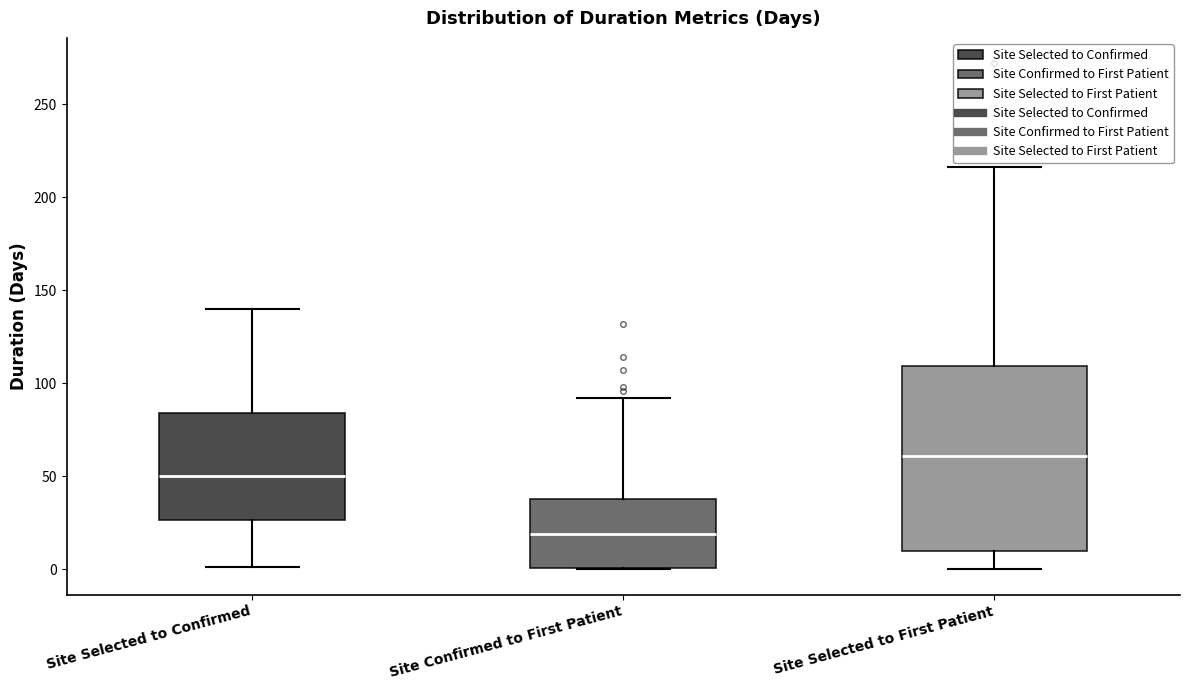

Reading left to right, transcribe this box plot: for each box, give where its median line is, the range the box spans, and where its two whiskers end, as read against the y-axis. The values are not printed on the chart, so give them approximately, as read against the axis.

Site Selected to Confirmed: median 50, box 25 to 85, whiskers 0 to 140
Site Confirmed to First Patient: median 20, box 0 to 40, whiskers 0 to 90
Site Selected to First Patient: median 60, box 10 to 110, whiskers 0 to 215